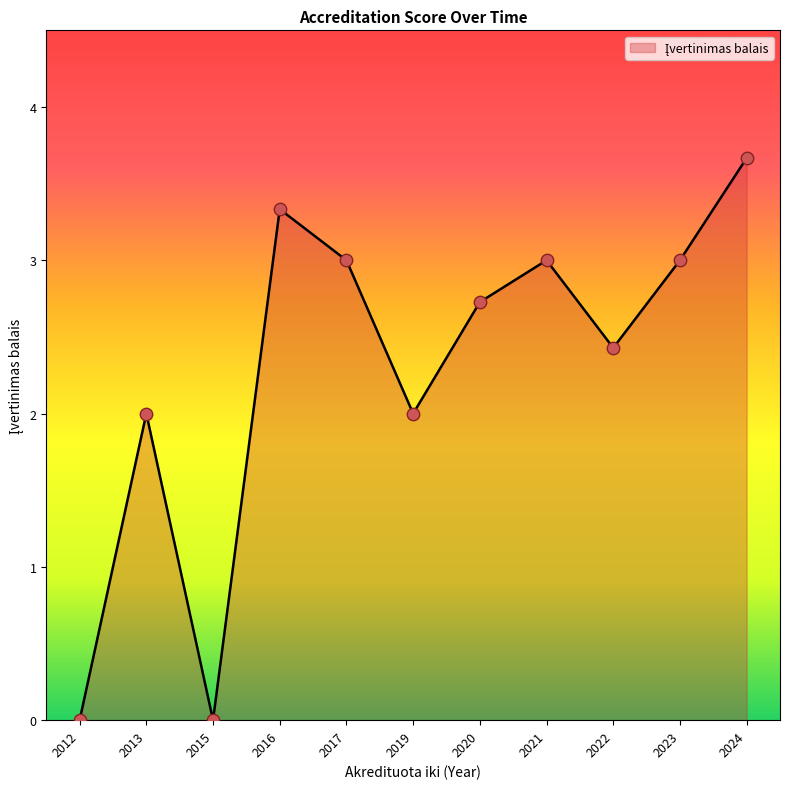

Between 2021 and 2024, which is larger?

2024